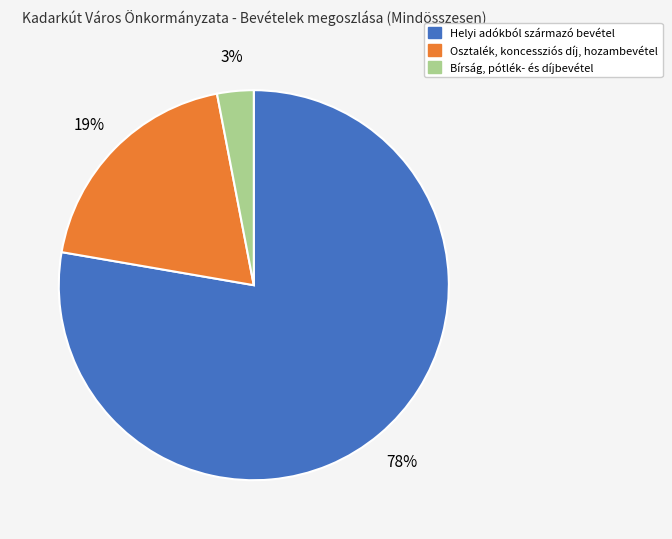

Is it true that Bírság, pótlék- és díjbevétel is 3% of the pie?

True